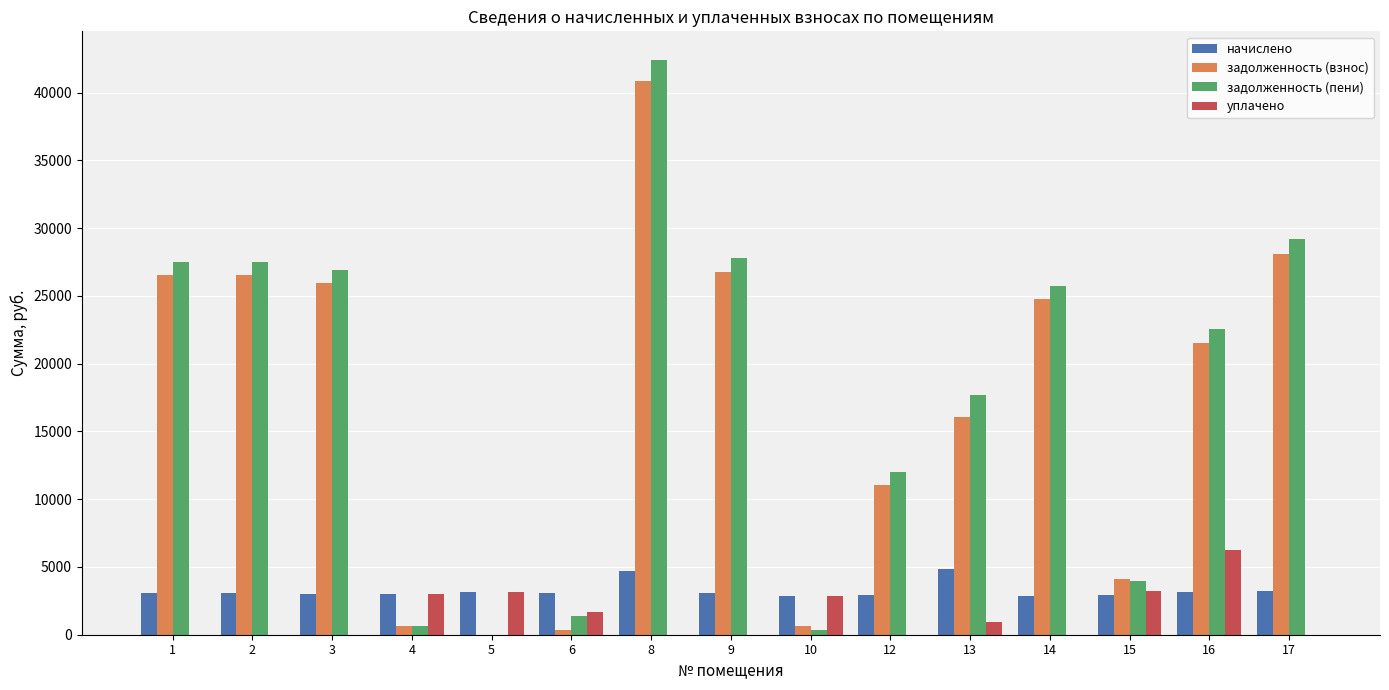

What is the average value of the уплачено series?

1406.2